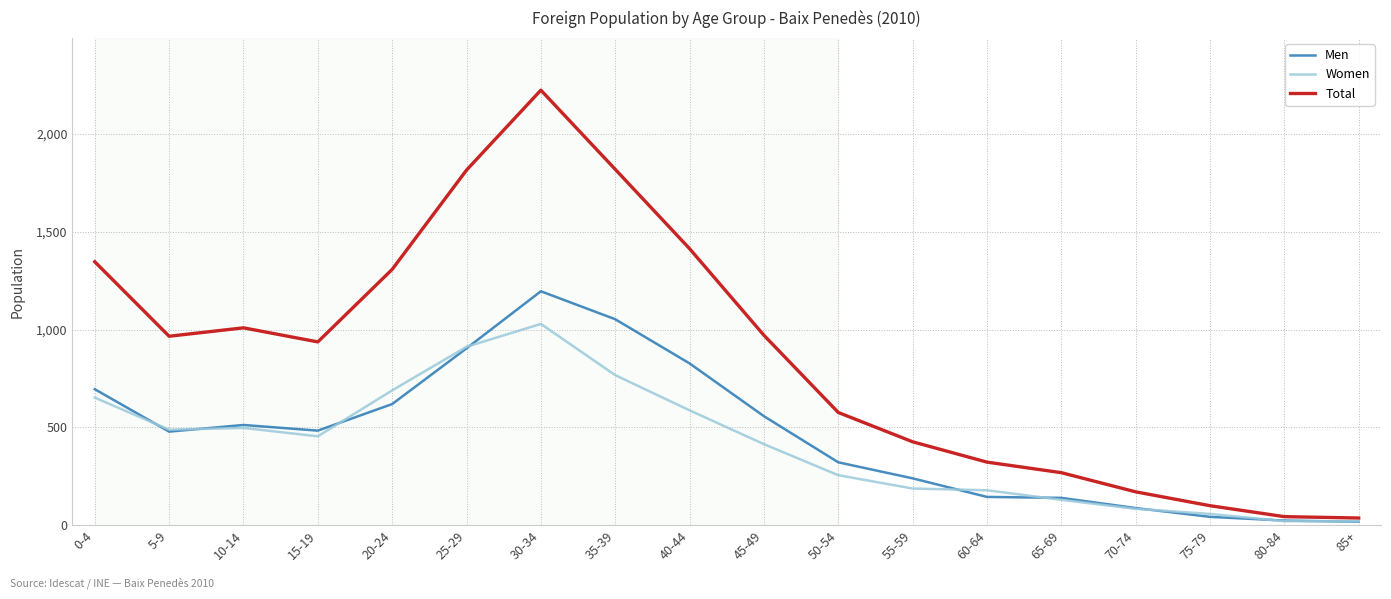

At 55-59, list the series in order from smallest to largest.

Women, Men, Total